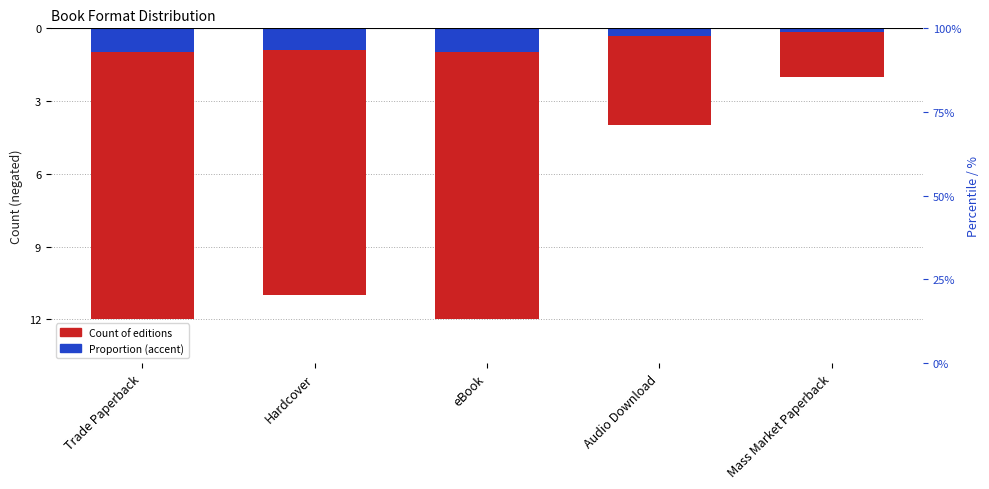

Which series has the widest spread of values?

Count of editions